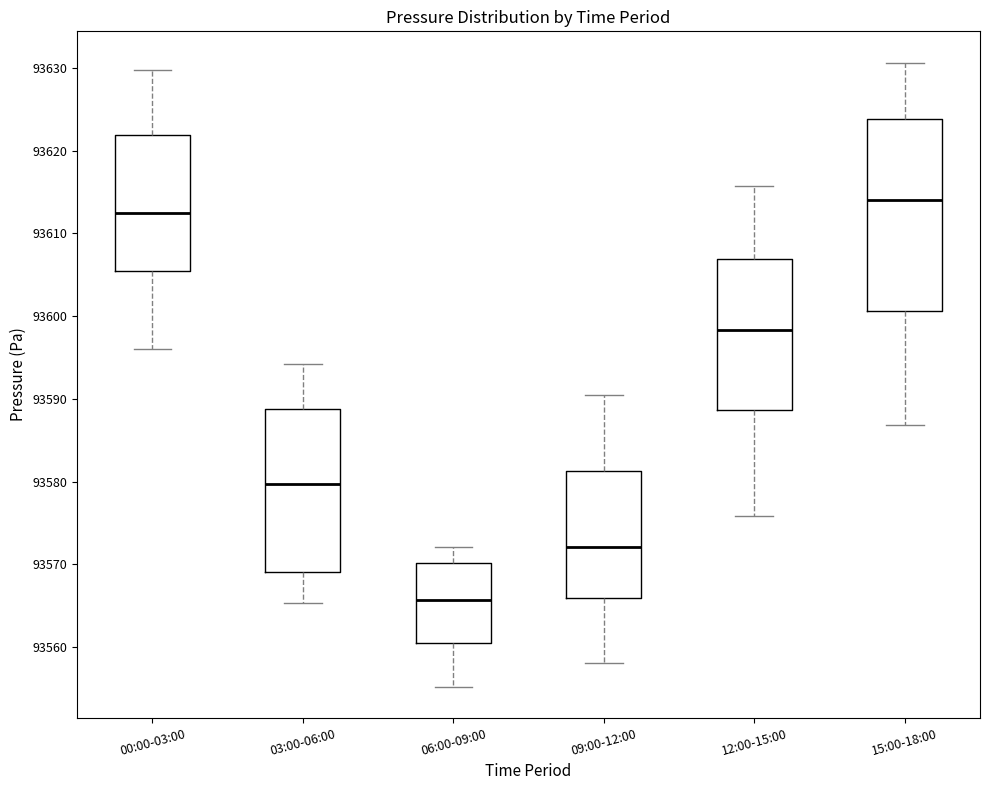

Reading left to right, transcribe this box plot: for each box, give where its median line is, the range the box spans, and where its two whiskers end, as read against the y-axis. The values are not printed on the chart, so give them approximately, as read against the axis.

00:00-03:00: median 93613, box 93605 to 93622, whiskers 93596 to 93630
03:00-06:00: median 93580, box 93569 to 93589, whiskers 93565 to 93594
06:00-09:00: median 93566, box 93561 to 93570, whiskers 93555 to 93572
09:00-12:00: median 93572, box 93566 to 93581, whiskers 93558 to 93590
12:00-15:00: median 93598, box 93589 to 93607, whiskers 93576 to 93616
15:00-18:00: median 93614, box 93601 to 93624, whiskers 93587 to 93631